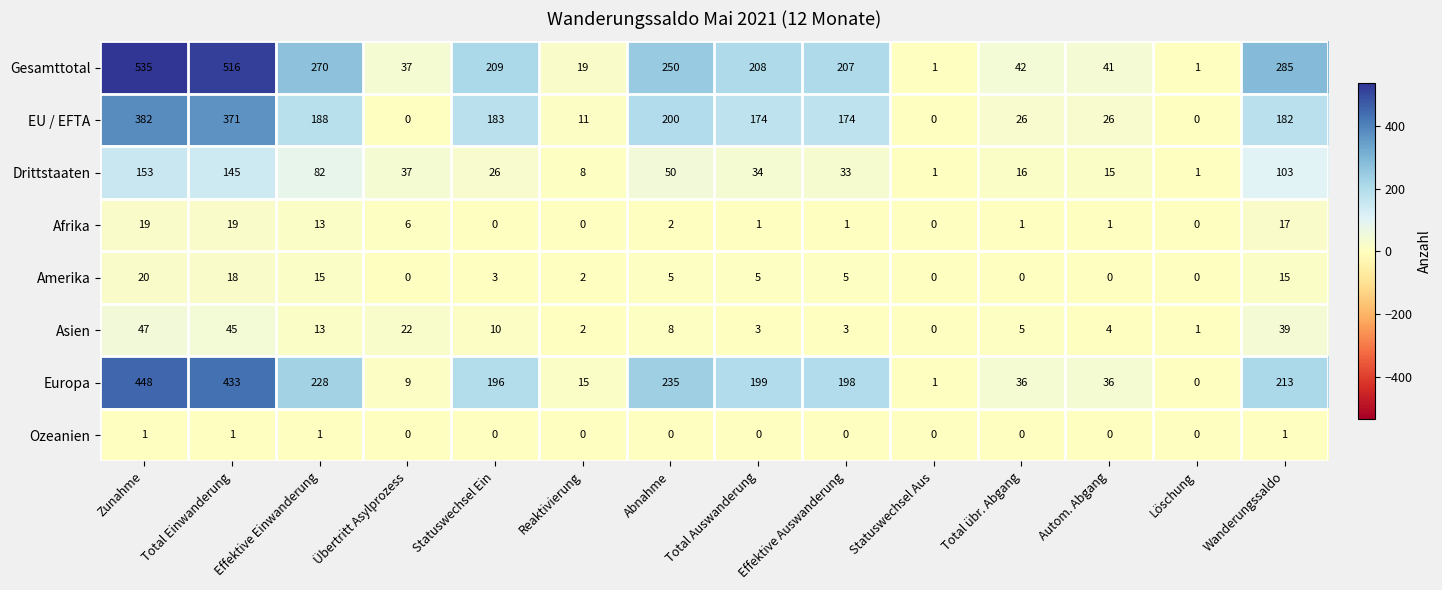

Which series has the widest spread of values?

Gesamttotal